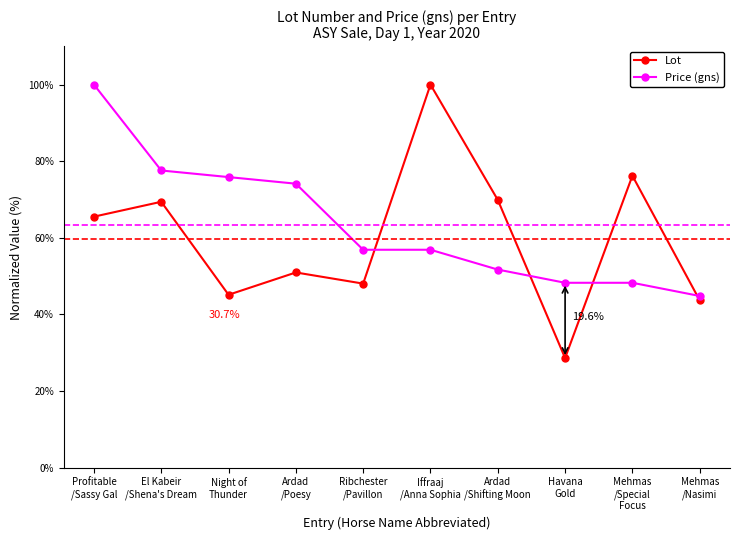

The value of Lot at Mehmas
/Nasimi is 66.9. True or false?

False